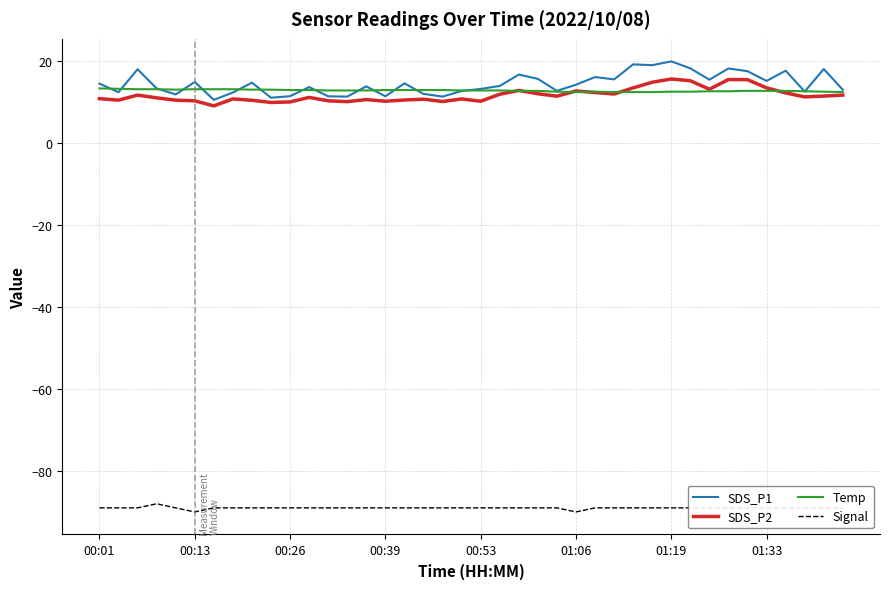

True or false: Signal and Temp intersect in this chart.

False